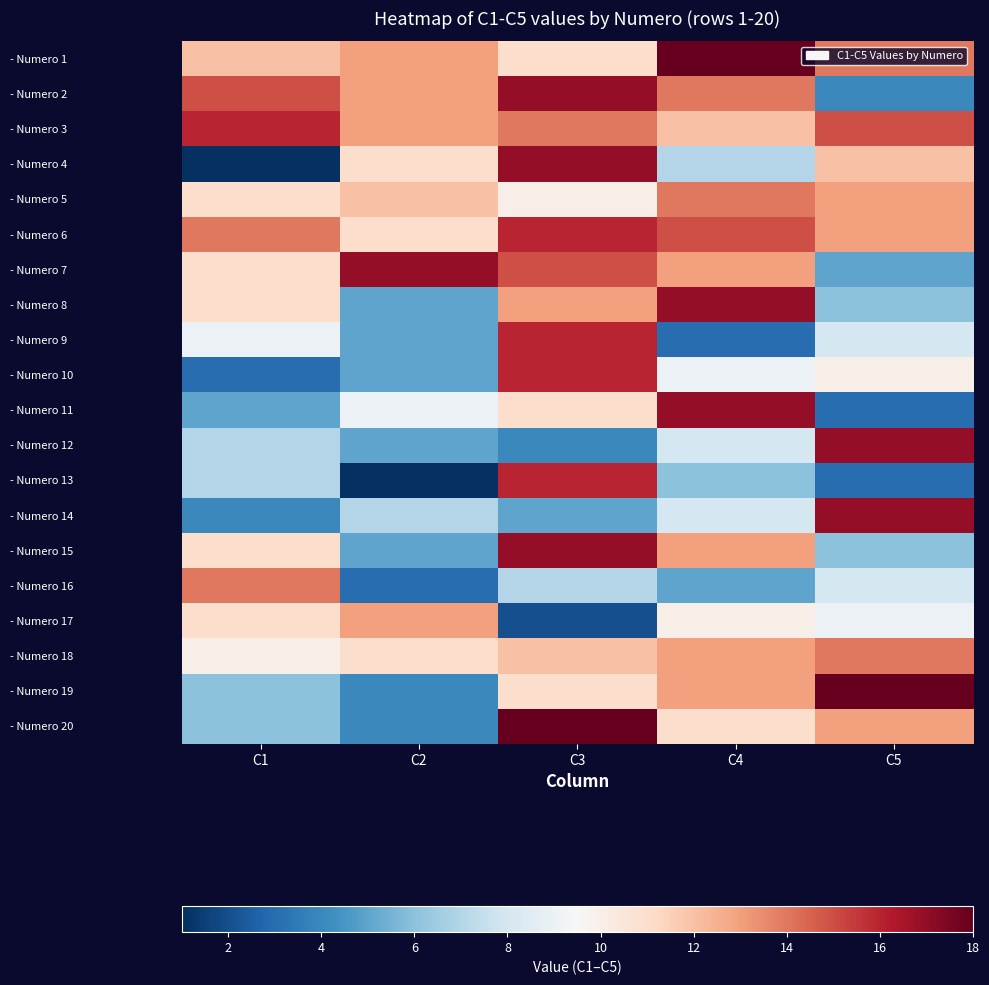

At which category does the chart reach its peak across all series?

C4